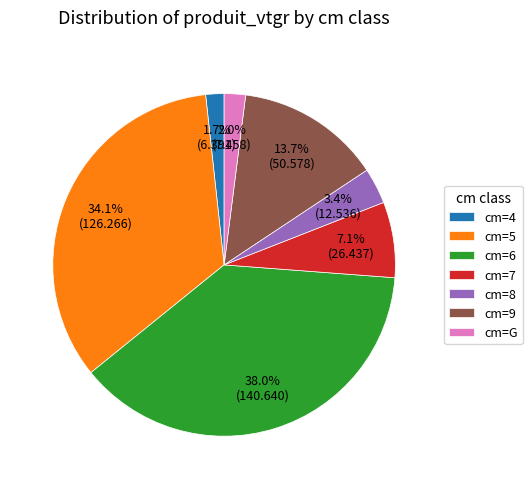

How many slices are in this pie chart?

7